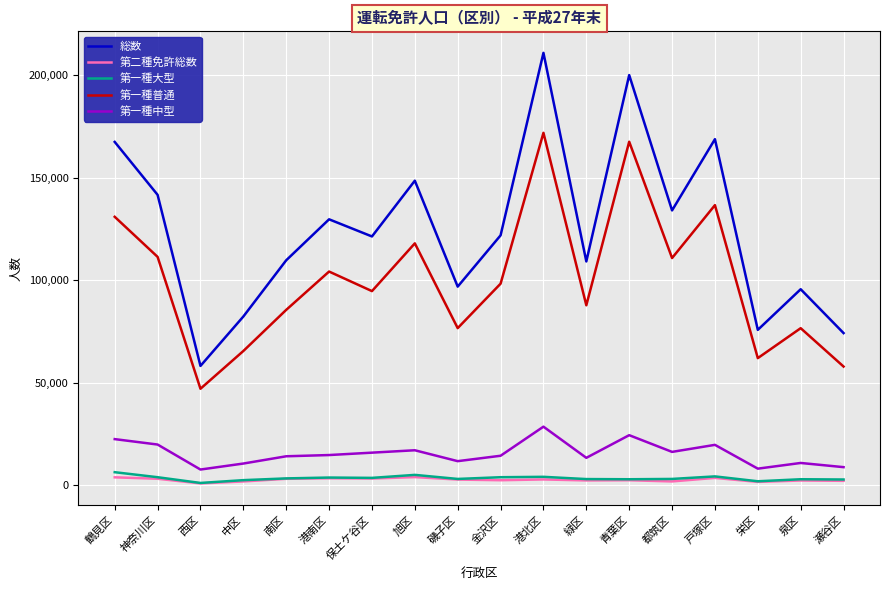

True or false: 総数 and 第一種大型 cross at least once.

False